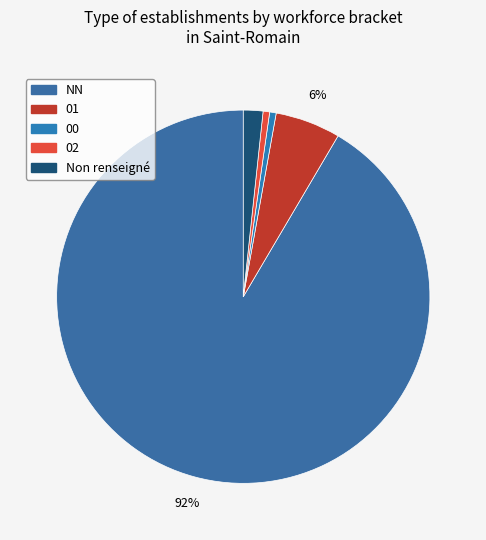

Count the number of slices in the pie.

5